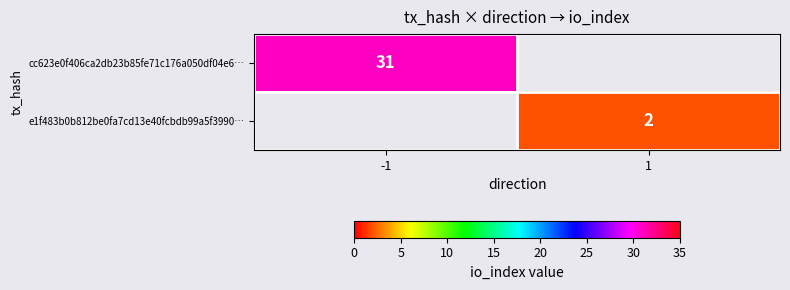

Is it true that cc623e0f406ca2db23b85fe71c176a050df04e6… equals 9 at -1?

False